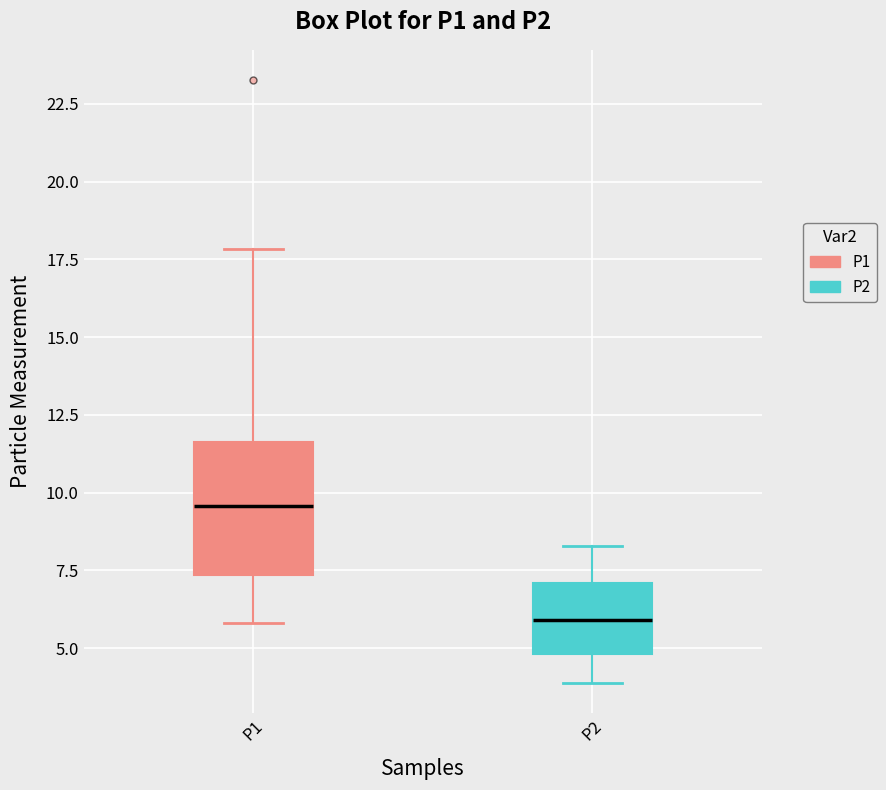

Comparing the boxes themselves (not the whiskers), which one is the tallest?

P1